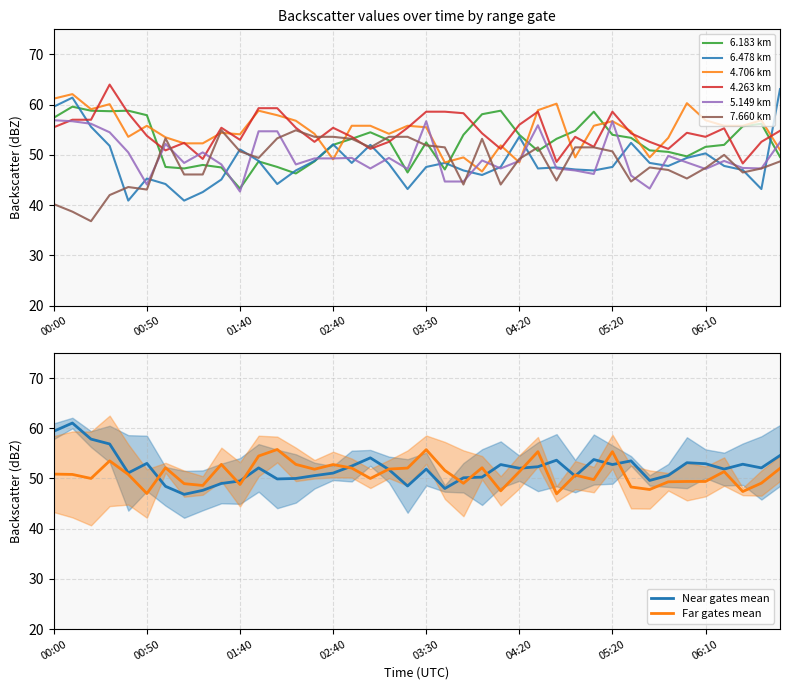

Is the value of 4.706 at 05:30 greater than the value of 6.478 at 06:30?

Yes